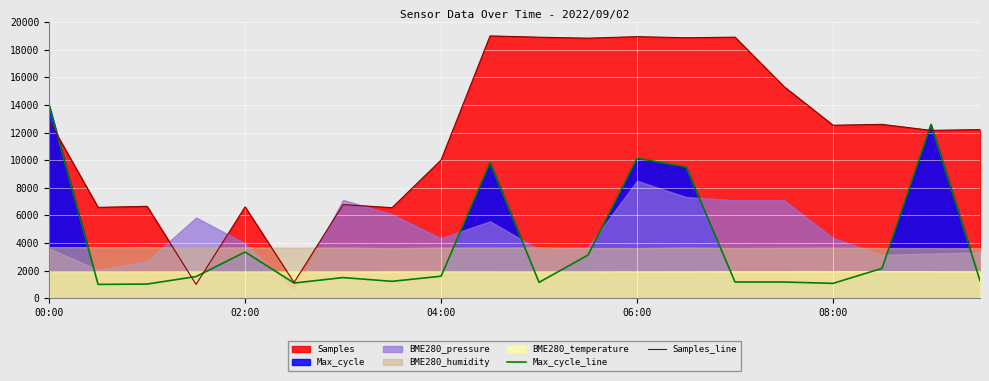

Reading right to left, what are all the values shown in this chart?

Max_cycle_line: 1271.9	12591.3	2161.6	1074.1	1173.0	1173.0	9501.9	10144.5	3125.5	1148.3	9823.2	1593.2	1222.4	1494.3	1098.9	3347.9	1568.4	1024.7	1000.0	14000.0
Samples_line: 12213.8	12156.9	12591.1	12530.6	15325.3	18908.8	18864.0	18946.2	18836.2	18905.9	19000.0	10009.3	6557.0	6782.3	1141.8	6614.3	1000.0	6654.6	6580.0	12850.3